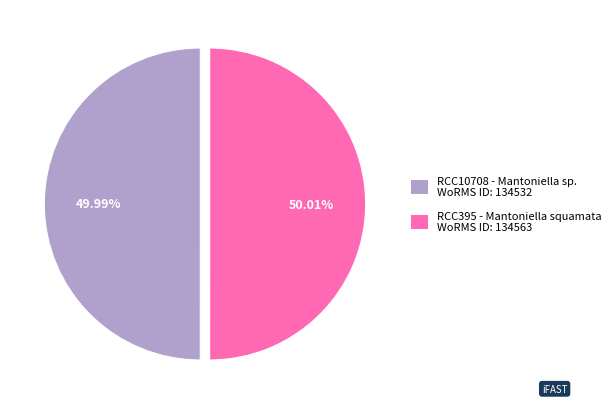

Does any single category account for the majority?

Yes